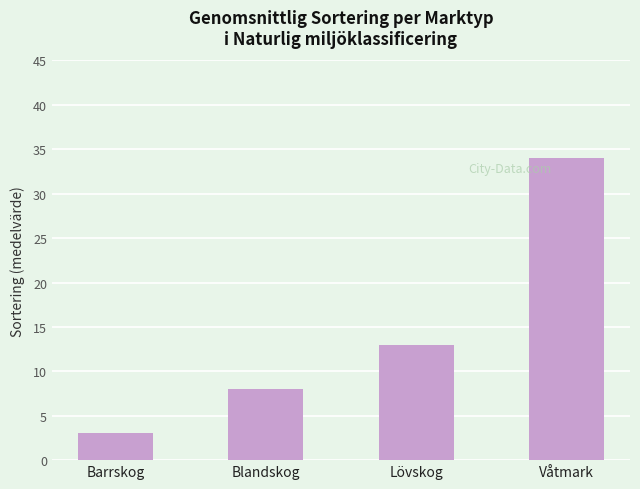

Does the chart contain stacked bars?

No